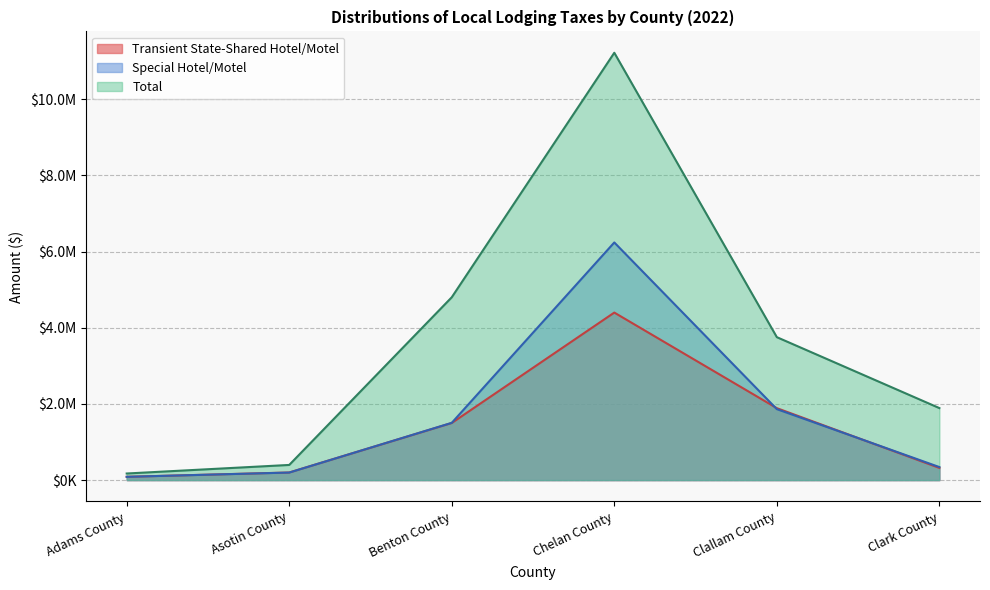

Reading left to right, list all the values displayed in this chart.

Transient State-Shared Hotel/Motel: Adams County=87032.7	Asotin County=200031.3	Benton County=1500016.1	Chelan County=4398865.5	Clallam County=1889489.5	Clark County=320213.1
Special Hotel/Motel: Adams County=86570.2	Asotin County=198504.2	Benton County=1503860.8	Chelan County=6239665.0	Clallam County=1863711.9	Clark County=342789.6
Total: Adams County=173603.0	Asotin County=398535.4	Benton County=4801152.5	Chelan County=11220270.4	Clallam County=3753201.4	Clark County=1891256.6